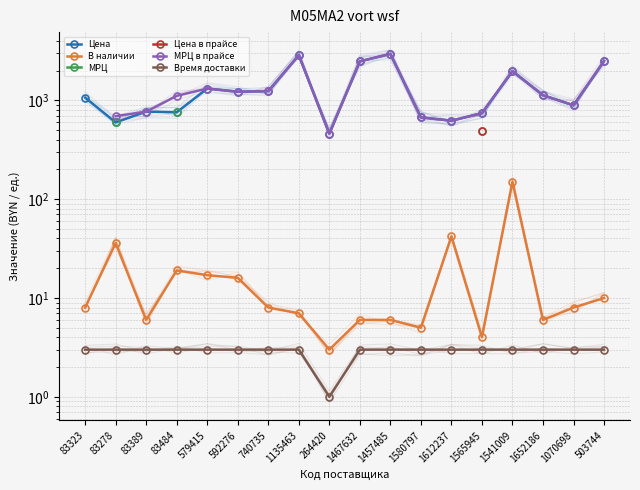

Rank the categories by Время доставки value from lowest to highest.

264420, 83323, 83278, 83389, 83484, 579415, 592276, 740735, 1135463, 1467632, 1457485, 1580797, 1612237, 1565945, 1541009, 1652186, 1070698, 503744